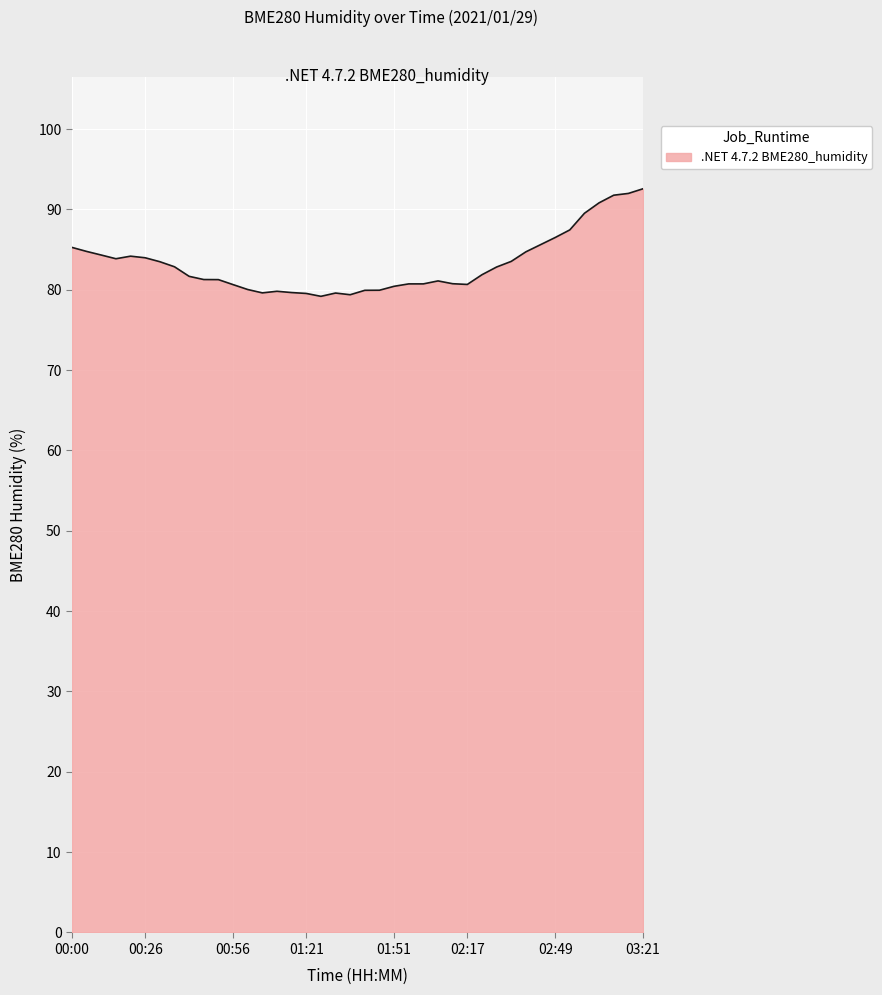

What is the maximum value shown in the chart?

92.6